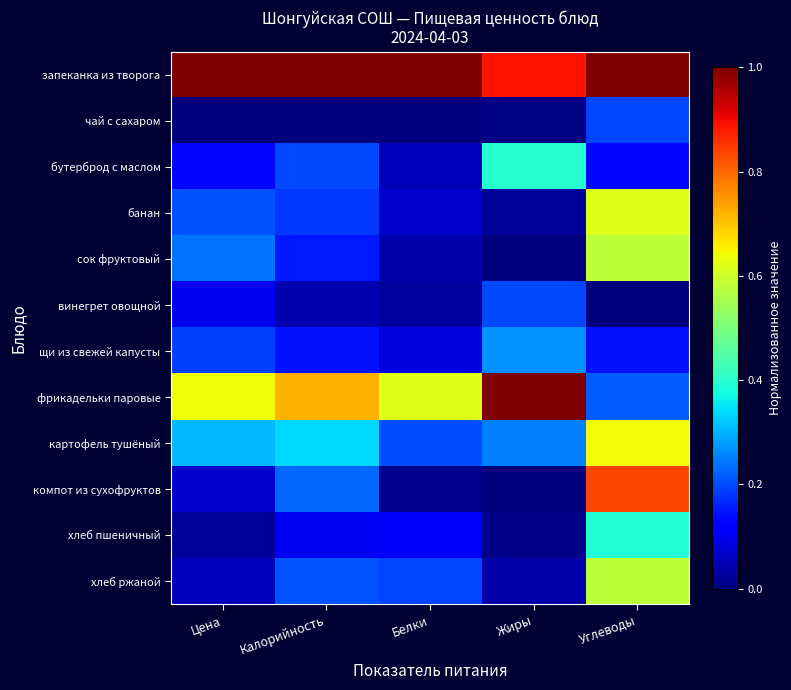

Reading left to right, list all the values displayed in this chart.

запеканка из творога: Цена=1.0	Калорийность=1.0	Белки=1.0	Жиры=0.9	Углеводы=1.0
чай с сахаром: Цена=0.0	Калорийность=0.0	Белки=0.0	Жиры=0.0	Углеводы=0.2
бутерброд с маслом: Цена=0.1	Калорийность=0.2	Белки=0.1	Жиры=0.4	Углеводы=0.1
банан: Цена=0.2	Калорийность=0.2	Белки=0.1	Жиры=0.0	Углеводы=0.6
сок фруктовый: Цена=0.2	Калорийность=0.1	Белки=0.0	Жиры=0.0	Углеводы=0.6
винегрет овощной: Цена=0.1	Калорийность=0.0	Белки=0.0	Жиры=0.2	Углеводы=0.0
щи из свежей капусты: Цена=0.2	Калорийность=0.1	Белки=0.1	Жиры=0.3	Углеводы=0.1
фрикадельки паровые: Цена=0.6	Калорийность=0.7	Белки=0.6	Жиры=1.0	Углеводы=0.2
картофель тушёный: Цена=0.3	Калорийность=0.3	Белки=0.2	Жиры=0.3	Углеводы=0.6
компот из сухофруктов: Цена=0.1	Калорийность=0.2	Белки=0.0	Жиры=0.0	Углеводы=0.8
хлеб пшеничный: Цена=0.0	Калорийность=0.1	Белки=0.1	Жиры=0.0	Углеводы=0.4
хлеб ржаной: Цена=0.1	Калорийность=0.2	Белки=0.2	Жиры=0.0	Углеводы=0.6